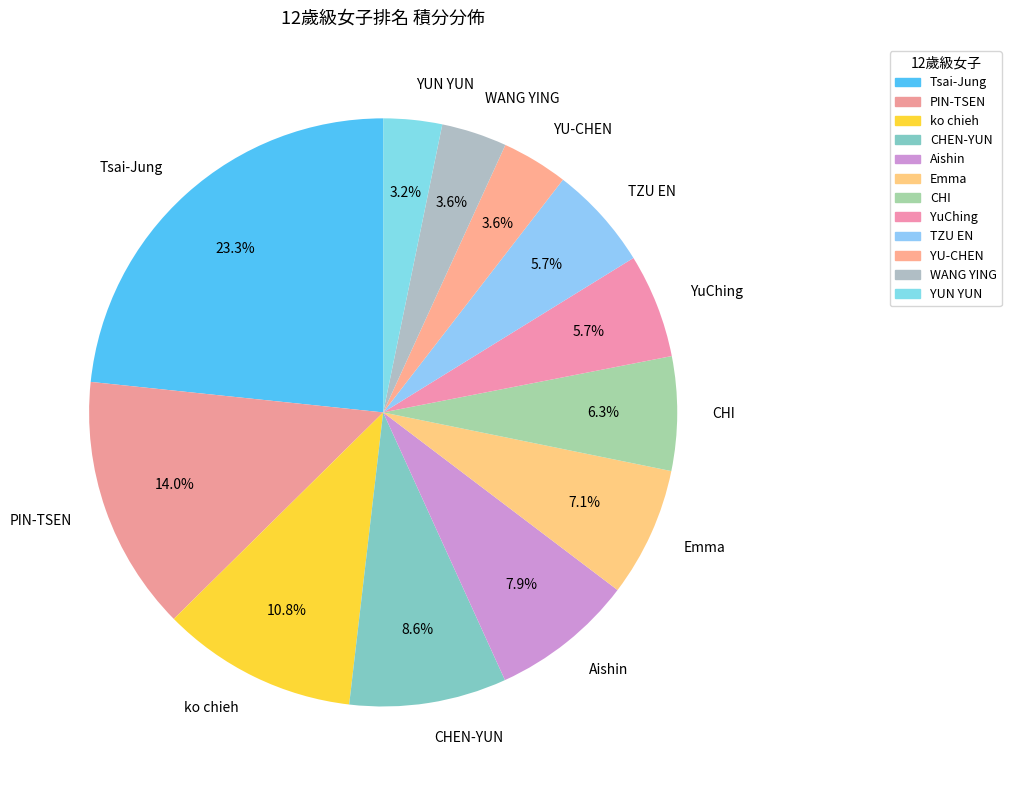

To the nearest percent, what is the difference between the largest and smallest slice percentages?

20%